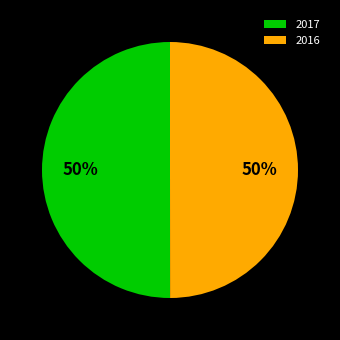

To the nearest percent, what percentage of the pie is 2016?

50%